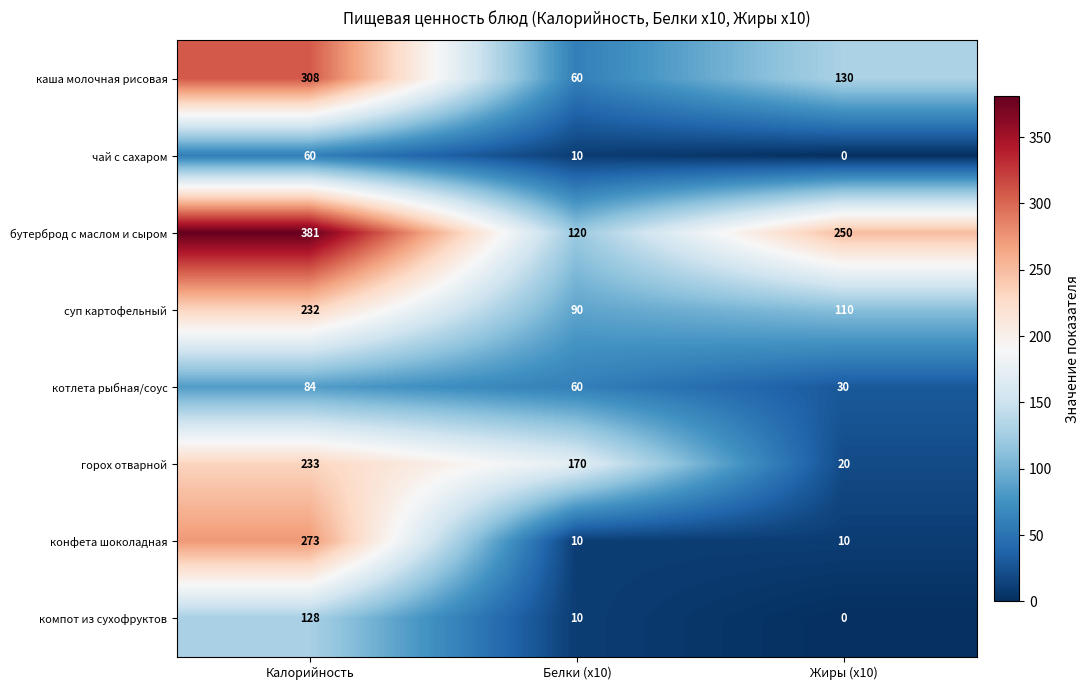

What is the difference between the суп картофельный values at Калорийность and Белки (x10)?

142